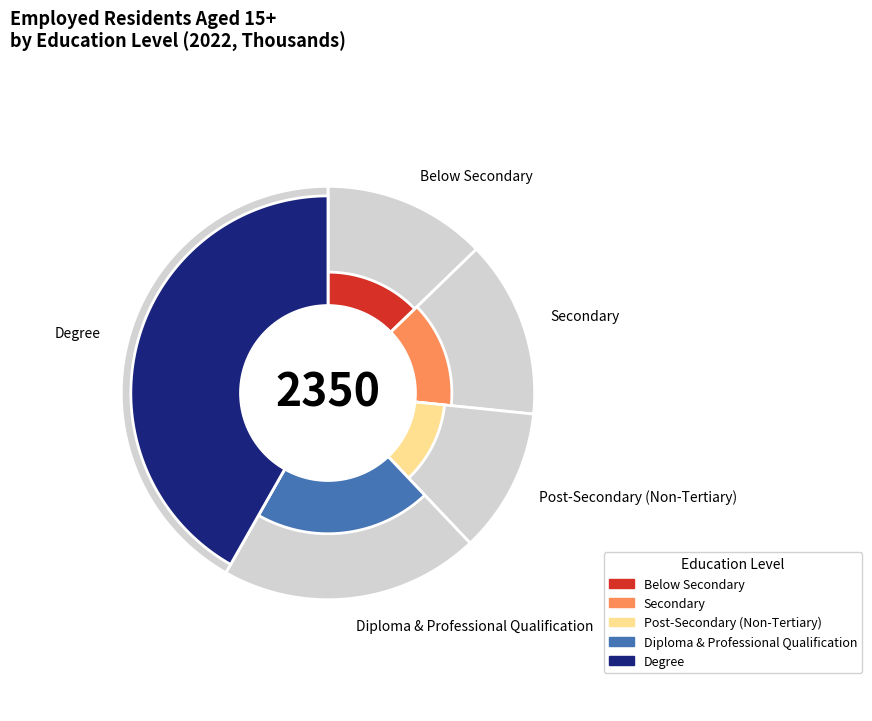

To the nearest percent, what portion does Below Secondary represent?

13%